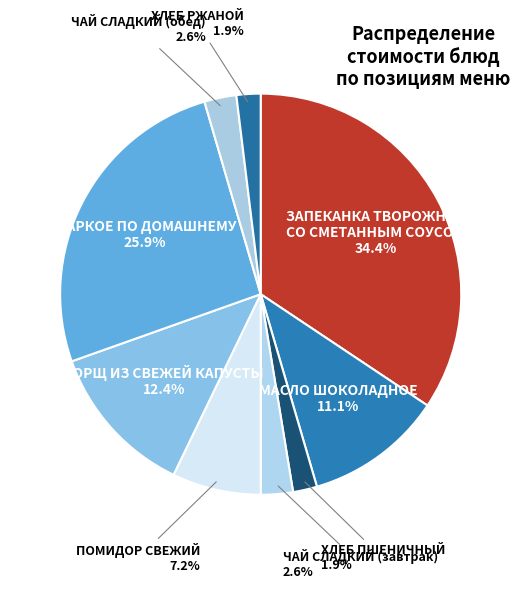

Count the number of slices in the pie.

9